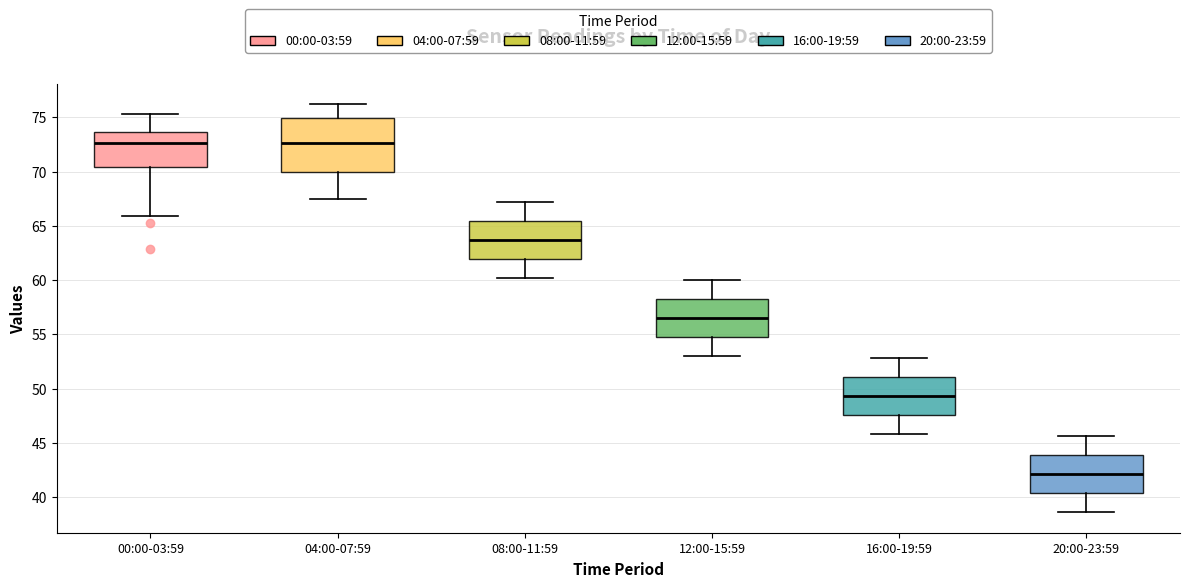

Reading left to right, read every box against the y-axis: the position of its median line, the range the box covers, and the ends of its whiskers. The values are not printed on the chart, so give them approximately, as read against the axis.

00:00-03:59: median 72.5, box 70.5 to 73.5, whiskers 66.0 to 75.5
04:00-07:59: median 72.5, box 70.0 to 75.0, whiskers 67.5 to 76.0
08:00-11:59: median 63.5, box 62.0 to 65.5, whiskers 60.0 to 67.0
12:00-15:59: median 56.5, box 55.0 to 58.5, whiskers 53.0 to 60.0
16:00-19:59: median 49.5, box 47.5 to 51.0, whiskers 46.0 to 53.0
20:00-23:59: median 42.0, box 40.5 to 44.0, whiskers 38.5 to 45.5